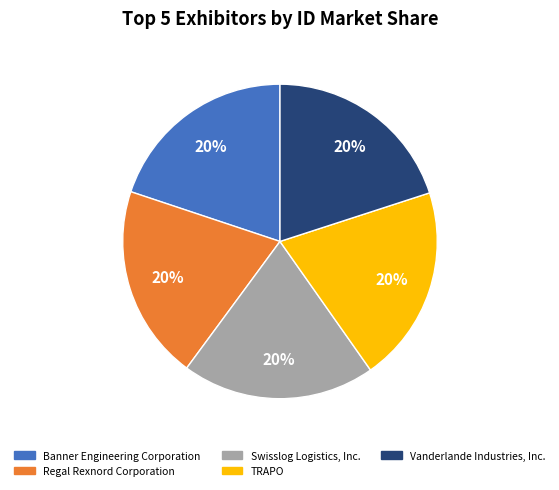

Does TRAPO represent more than half of the total?

No